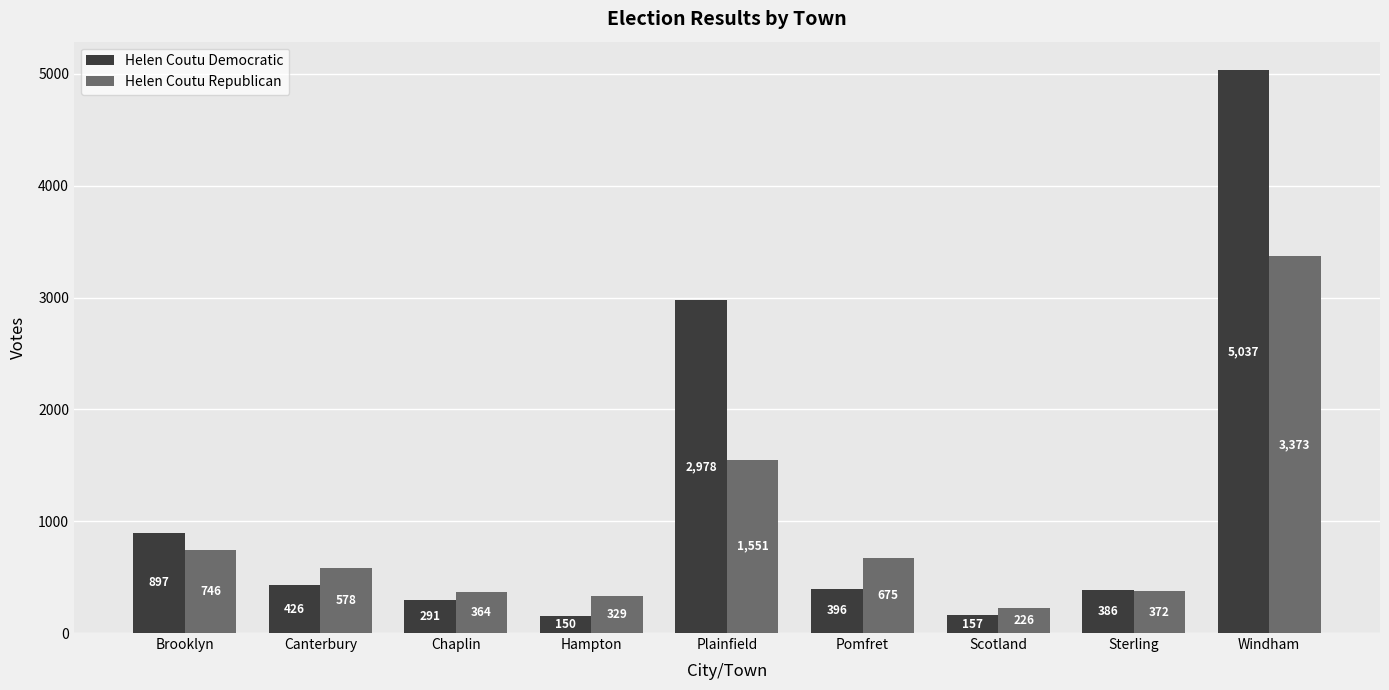

Count the number of categories in the chart.

9